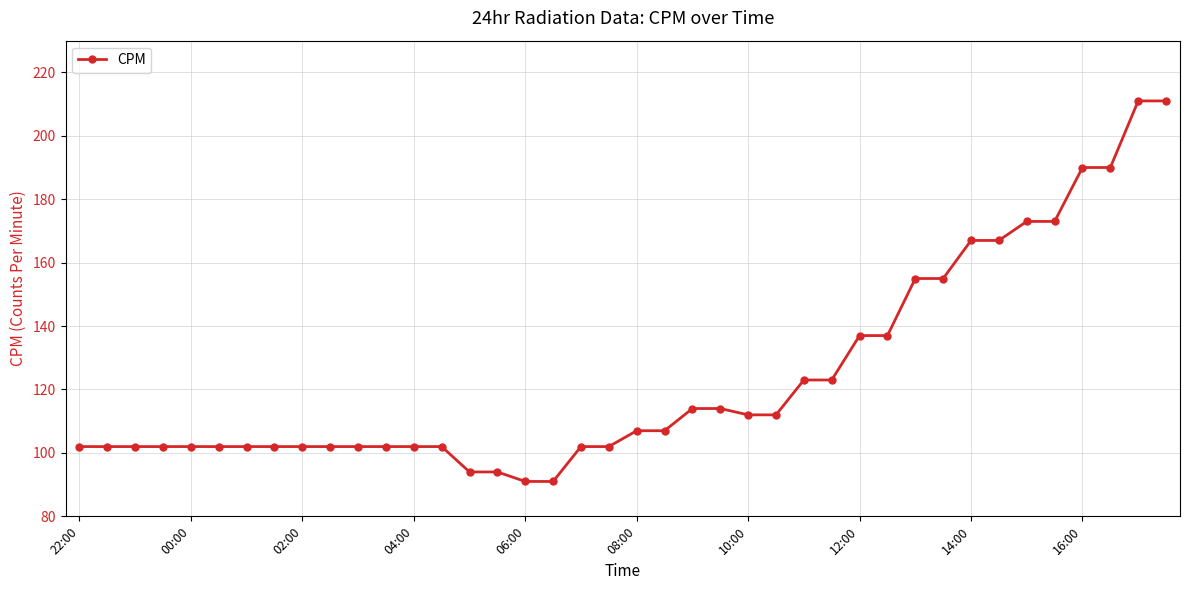

What is the value of the 17th point from the left?

91